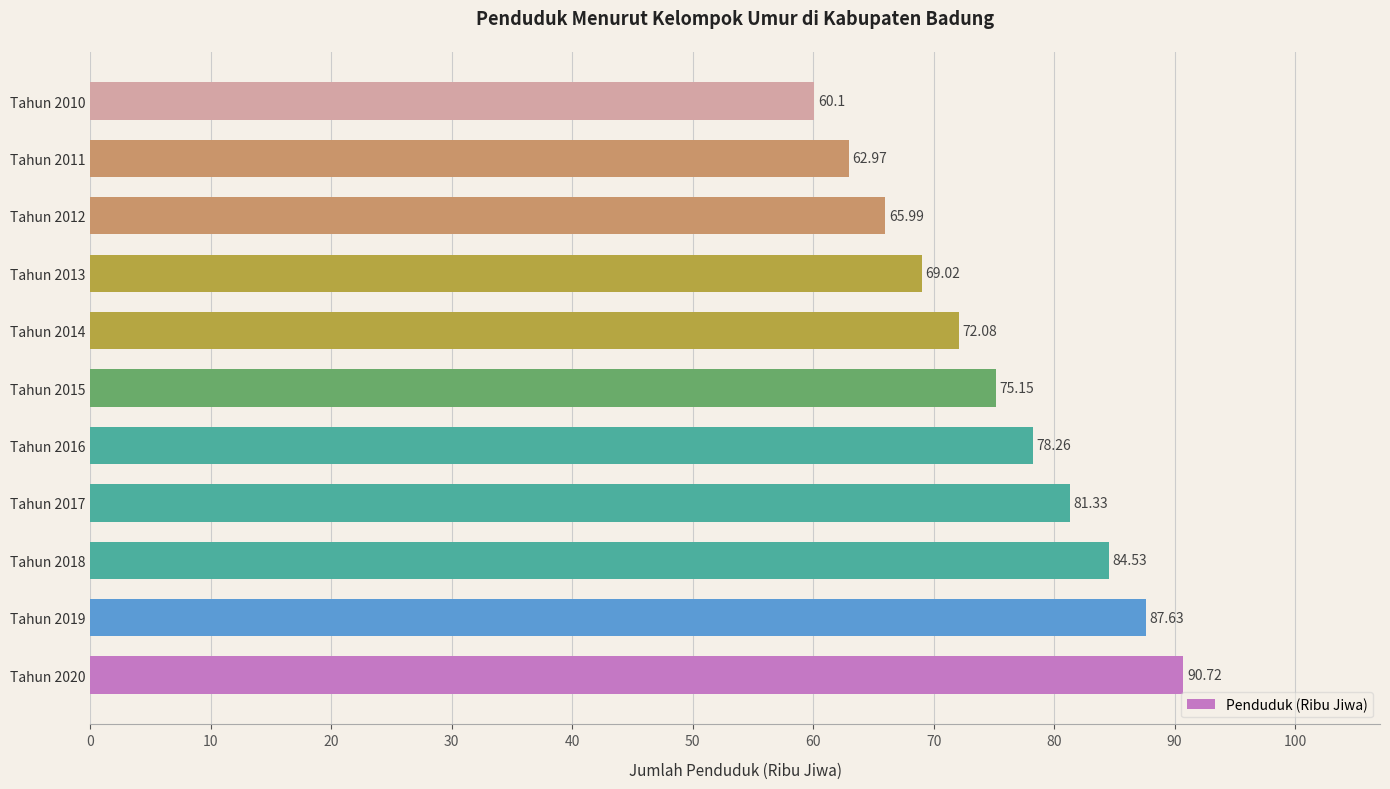

Between Tahun 2013 and Tahun 2014, which is larger?

Tahun 2014